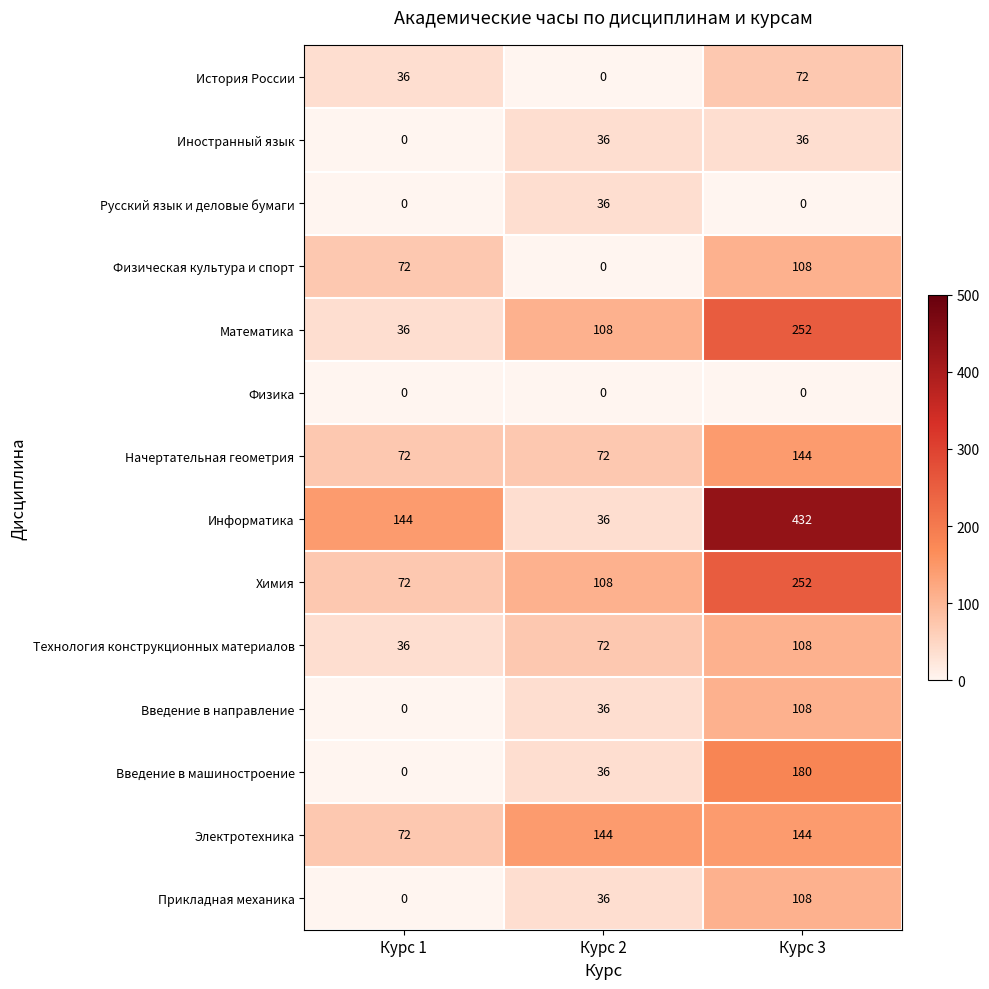

Which series has the largest range (max minus min)?

Информатика